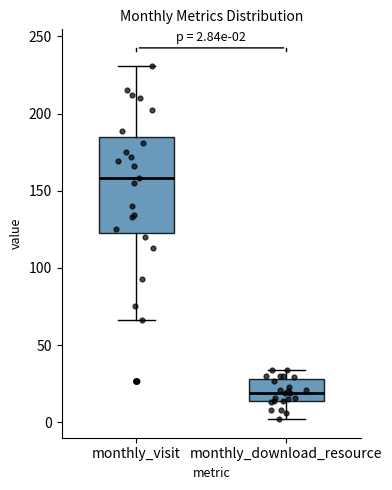

Which box has the highest median line?

monthly_visit